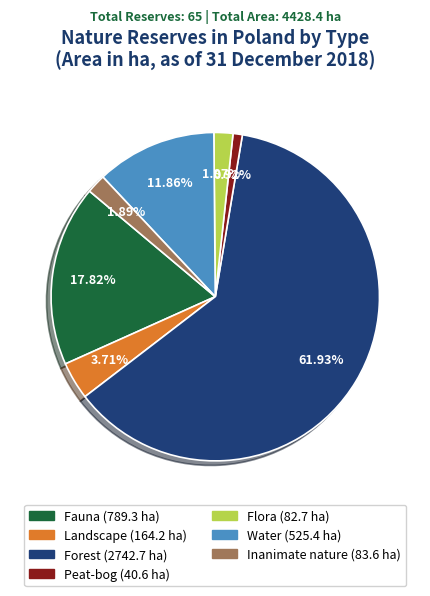

Count the number of slices in the pie.

7